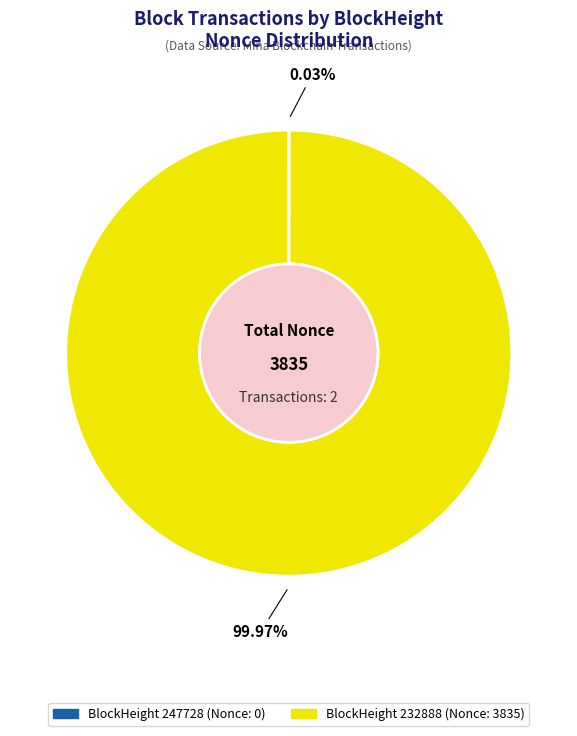

Which slice represents more than half of the pie?

BlockHeight 232888 (Nonce: 3835)